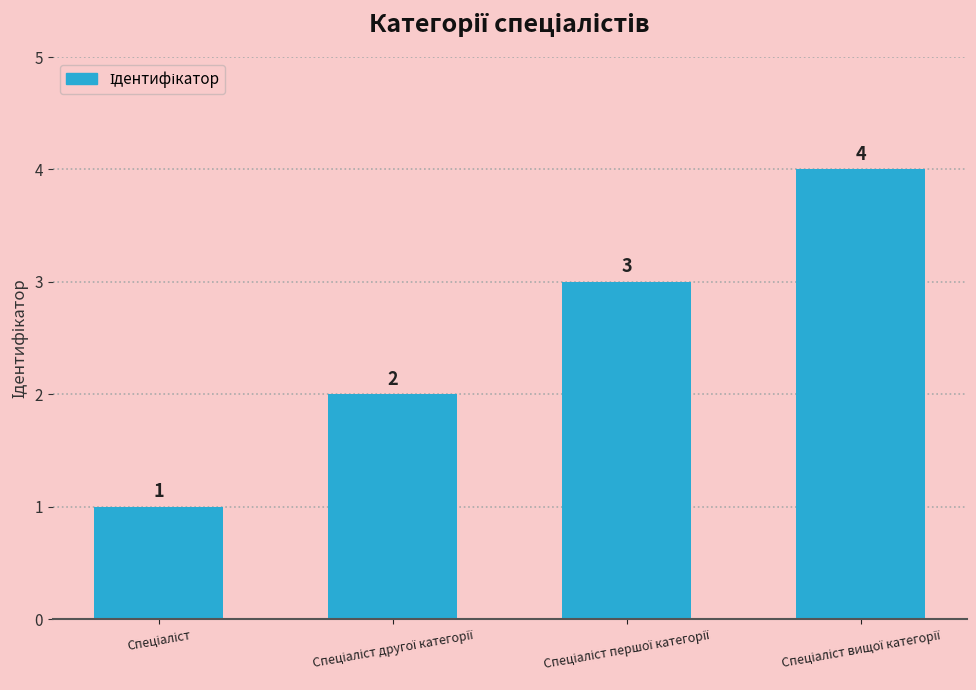

Reading left to right, list all the values displayed in this chart.

1	2	3	4